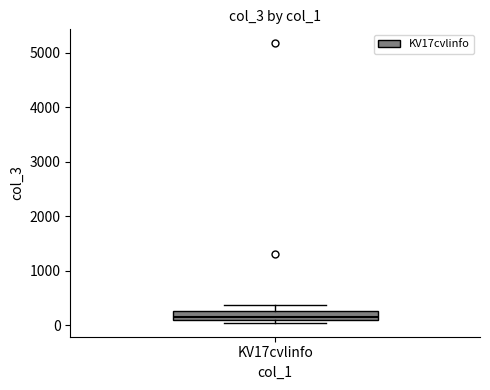

Transcribe this box plot: give where the median line is, the range the box spans, and where the two whiskers end, as read against the y-axis. The values are not printed on the chart, so give them approximately, as read against the axis.

median 200, box 100 to 300, whiskers 0 to 400